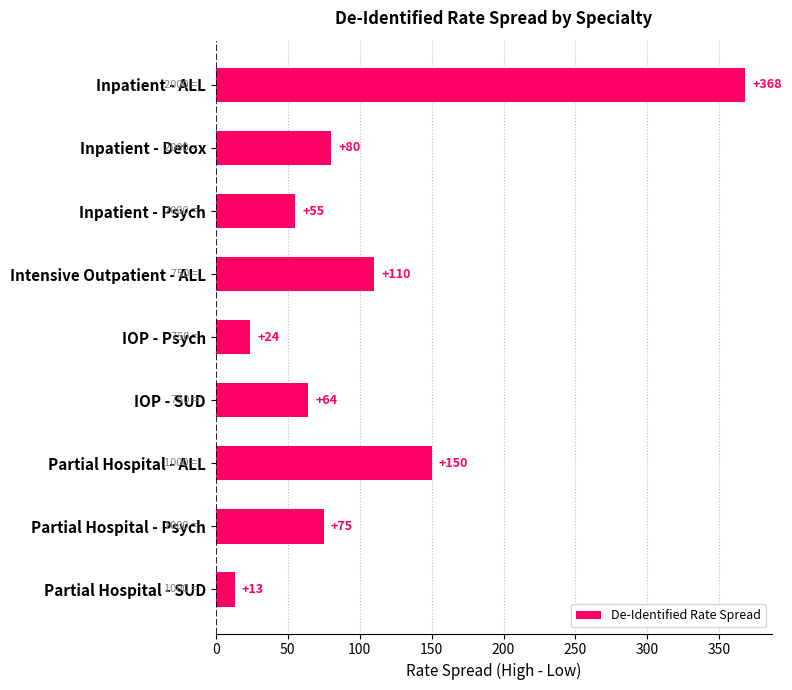

Count the number of data series in this chart.

1